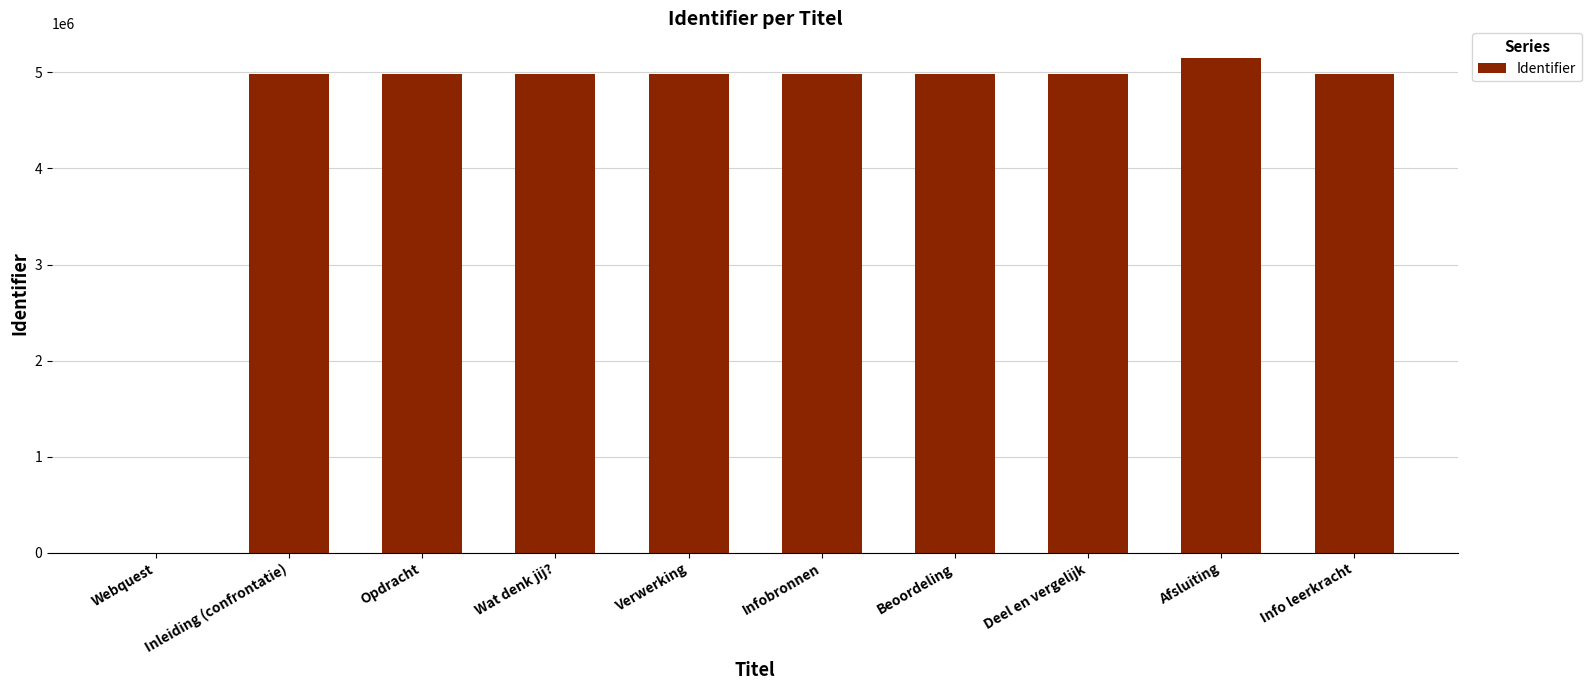

What is the greatest value displayed?

5149670